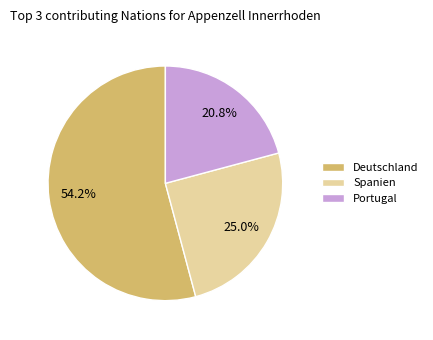

Is there any slice that represents more than half of the pie?

Yes